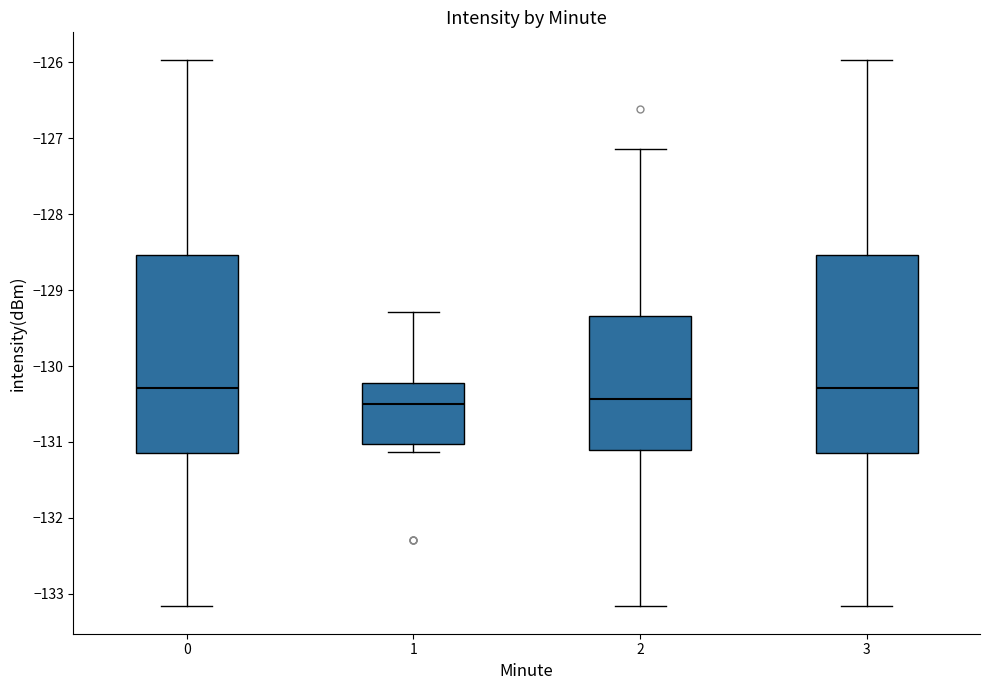

Reading left to right, transcribe this box plot: for each box, give where its median line is, the range the box spans, and where its two whiskers end, as read against the y-axis. The values are not printed on the chart, so give them approximately, as read against the axis.

0: median -130.3, box -131.1 to -128.5, whiskers -133.2 to -126.0
1: median -130.5, box -131.0 to -130.2, whiskers -131.1 to -129.3
2: median -130.4, box -131.1 to -129.3, whiskers -133.2 to -127.1
3: median -130.3, box -131.1 to -128.5, whiskers -133.2 to -126.0